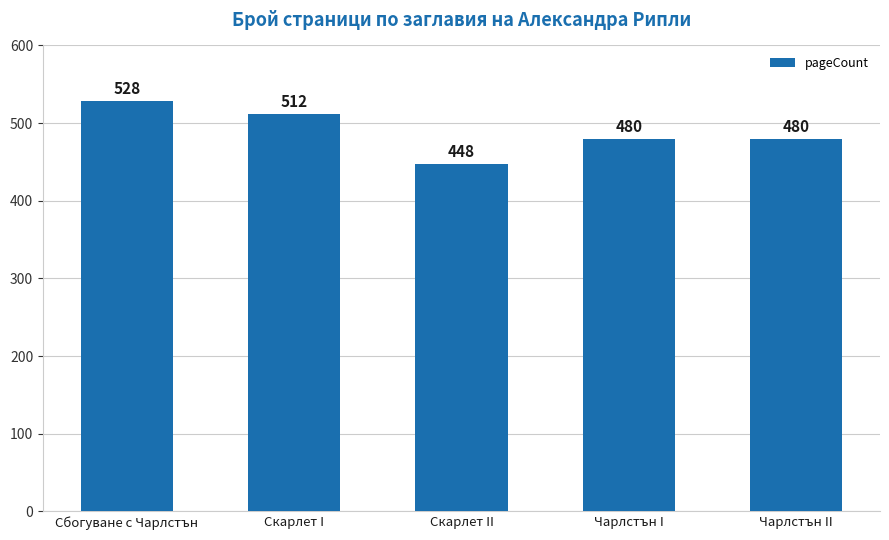

How many bars are there in total?

5